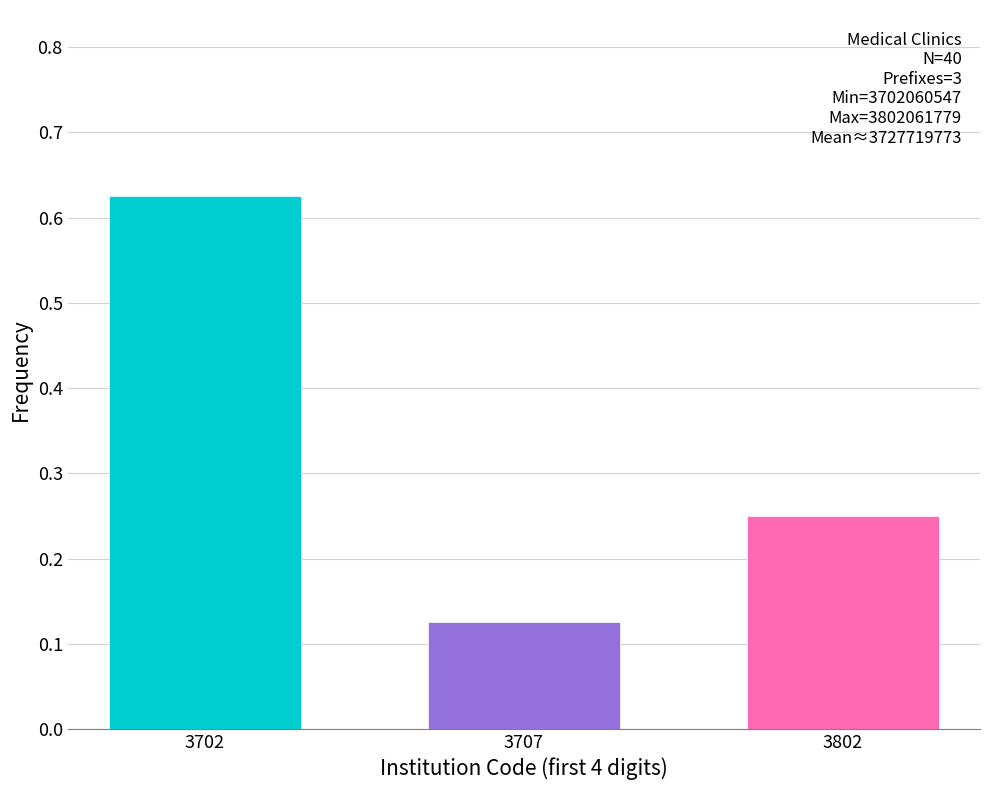

Is it true that the value at 3707 is 0.2?

False